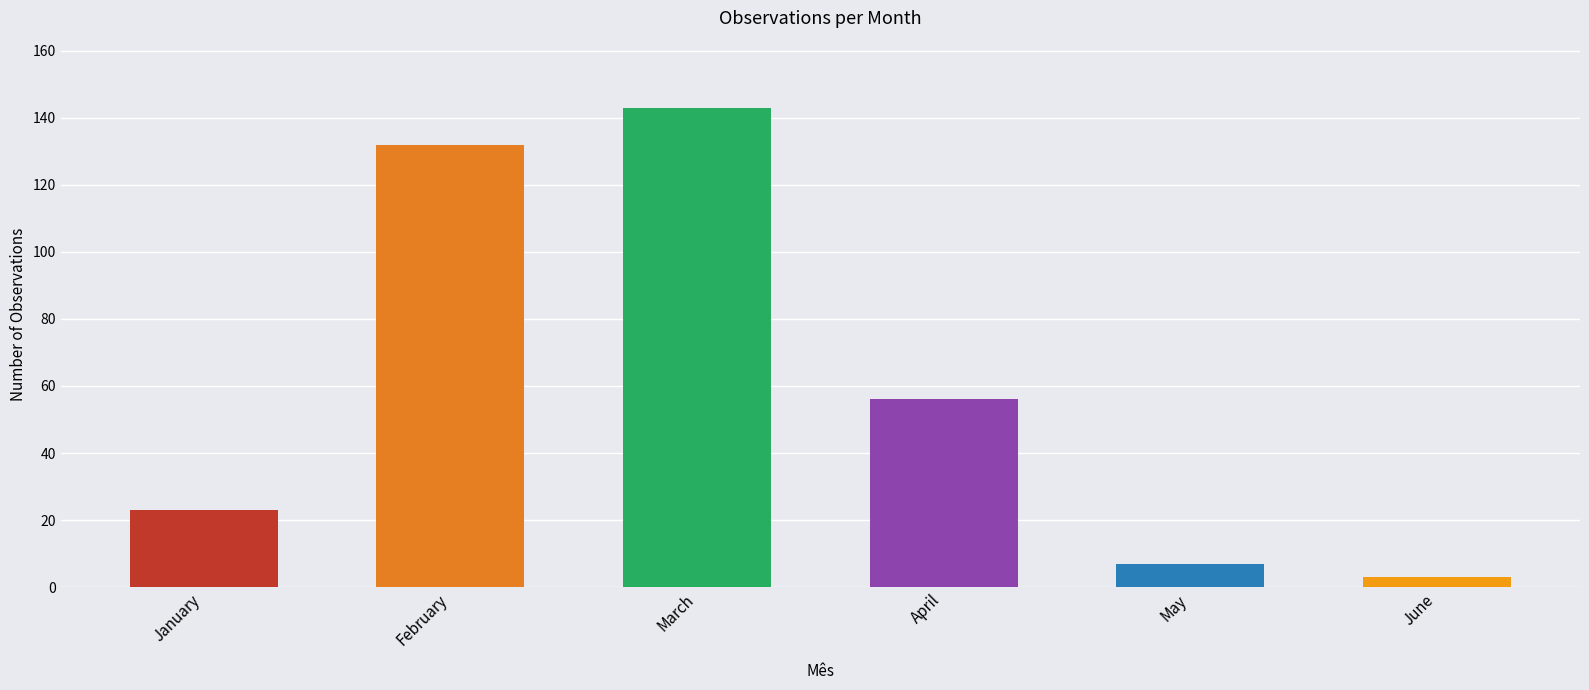

Where is the data nearest to the value 73?

April